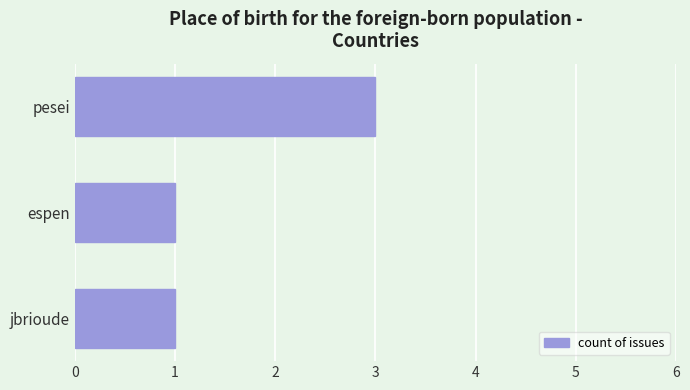

What is the difference between the maximum and minimum values?

2